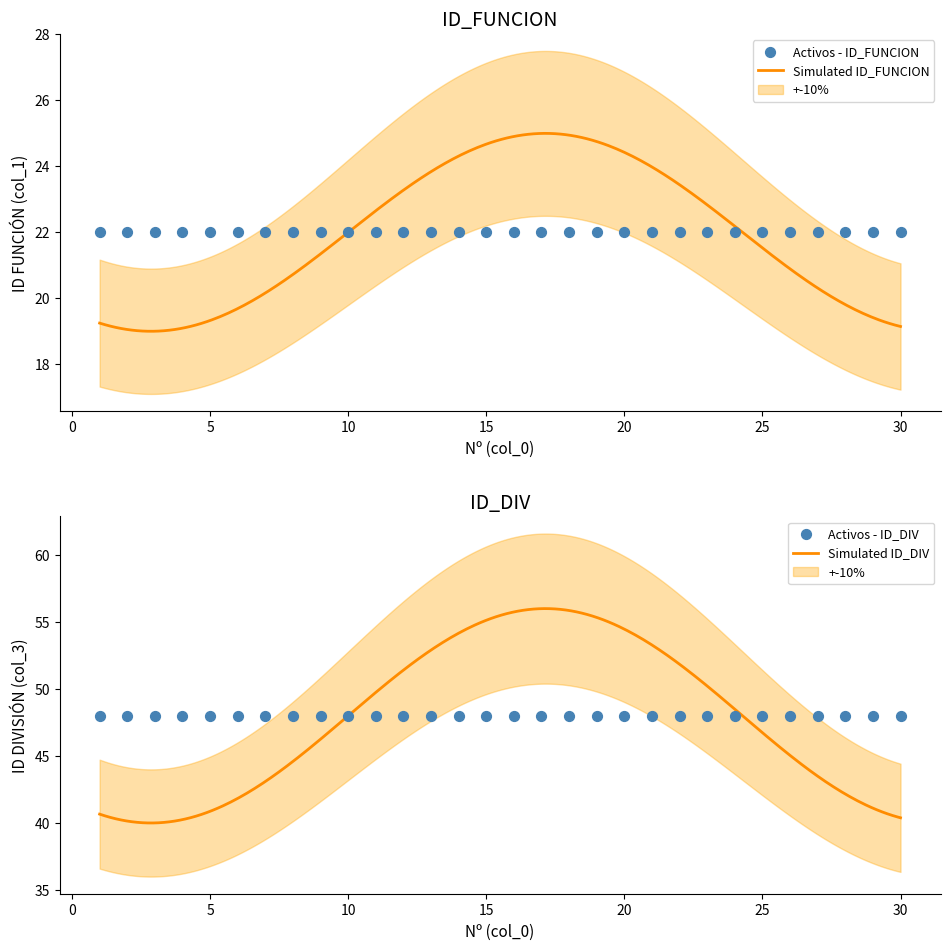

What is the highest value of the Simulated ID_FUNCION series?

25.0